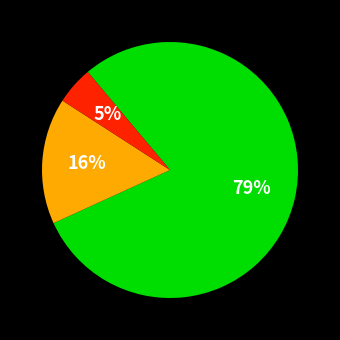

Is there a majority slice in this chart?

Yes